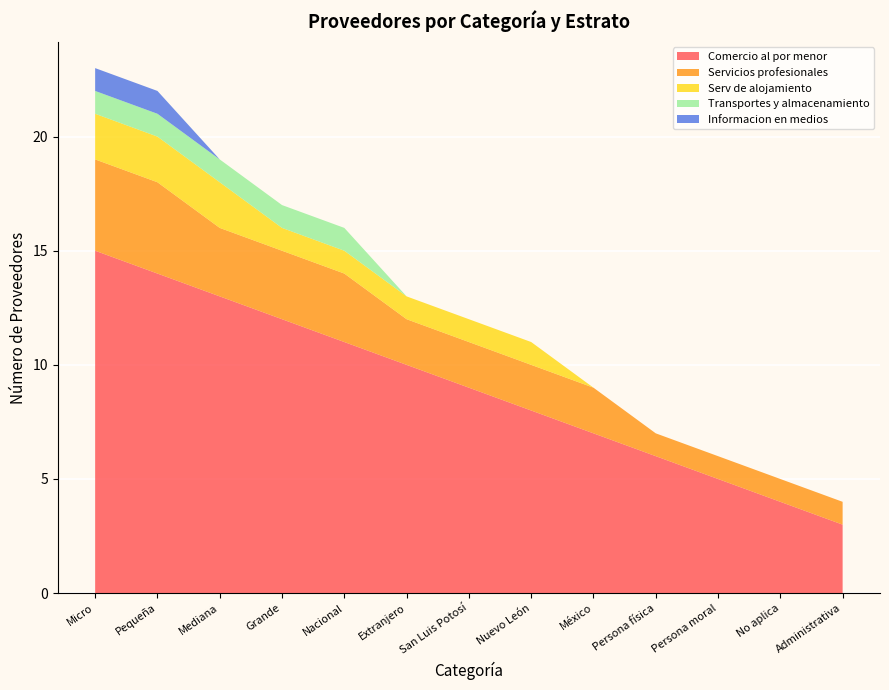

Reading left to right, what are all the values shown in this chart?

Comercio al por menor: 15	14	13	12	11	10	9	8	7	6	5	4	3
Servicios profesionales: 4	4	3	3	3	2	2	2	2	1	1	1	1
Serv de alojamiento: 2	2	2	1	1	1	1	1	0	0	0	0	0
Transportes y almacenamiento: 1	1	1	1	1	0	0	0	0	0	0	0	0
Informacion en medios: 1	1	0	0	0	0	0	0	0	0	0	0	0